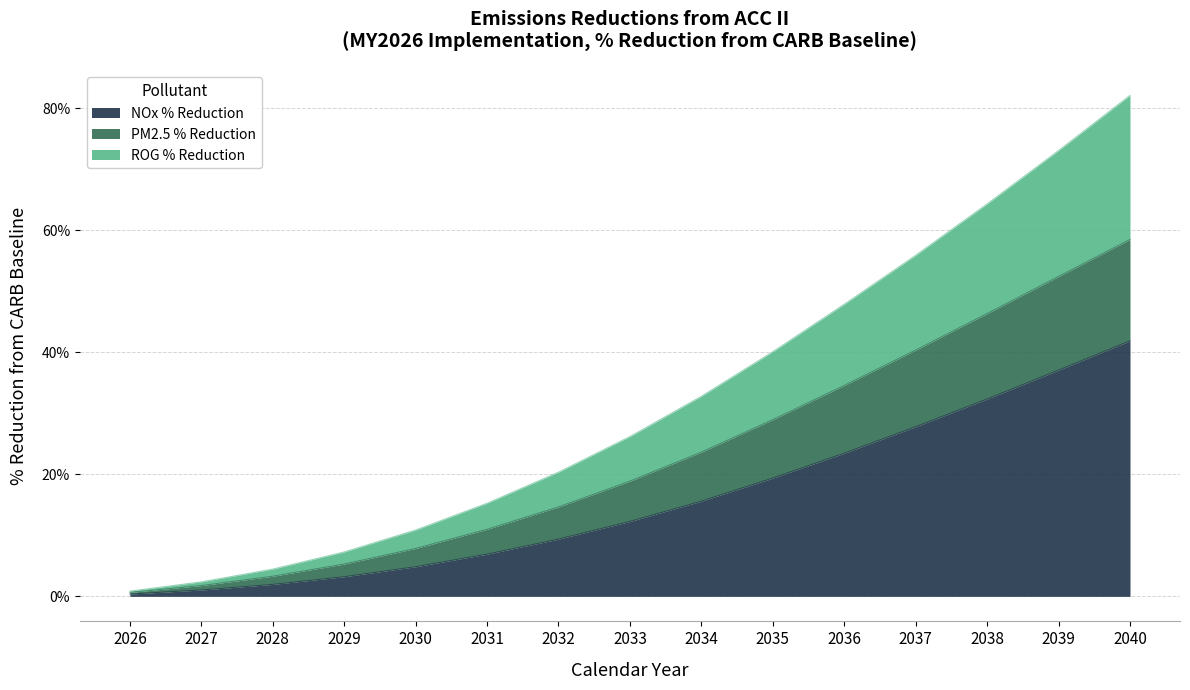

Is the value of ROG % Reduction at 2038 greater than the value of PM2.5 % Reduction at 2033?

Yes